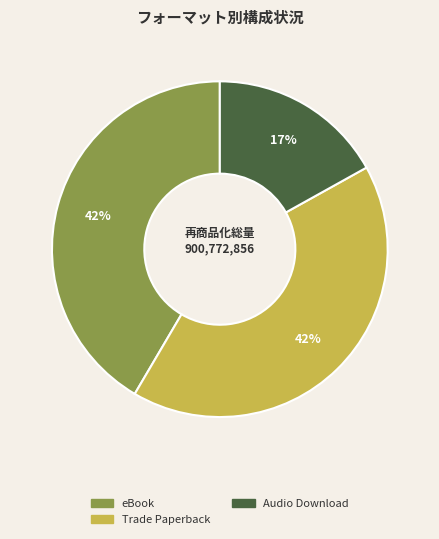

Is there any slice that represents more than half of the pie?

No